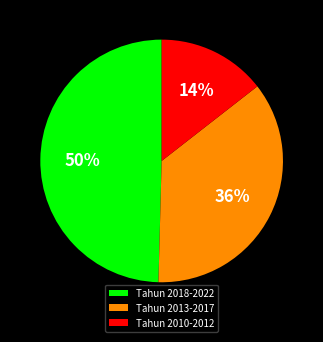

How many segments does this pie chart have?

3